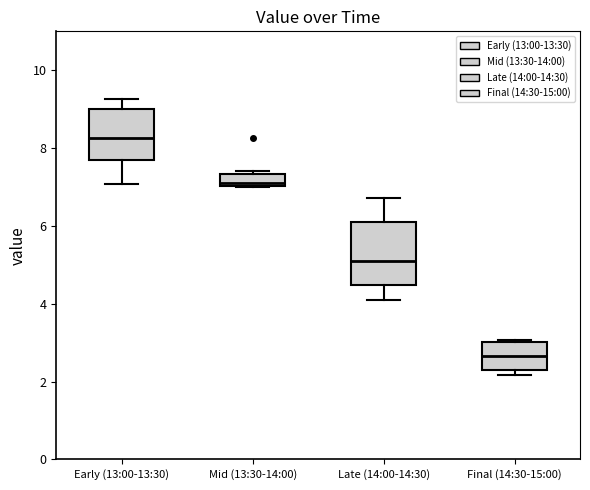

Reading left to right, transcribe this box plot: for each box, give where its median line is, the range the box spans, and where its two whiskers end, as read against the y-axis. The values are not printed on the chart, so give them approximately, as read against the axis.

Early (13:00-13:30): median 8.2, box 7.8 to 9.0, whiskers 7.0 to 9.2
Mid (13:30-14:00): median 7.0 (just above the box's lower edge), box 7.0 to 7.4, whiskers 7.0 to 7.4 (just above the box's upper edge)
Late (14:00-14:30): median 5.2, box 4.4 to 6.2, whiskers 4.2 to 6.8
Final (14:30-15:00): median 2.6, box 2.2 to 3.0, whiskers 2.2 (just below the box's lower edge) to 3.0 (just above the box's upper edge)